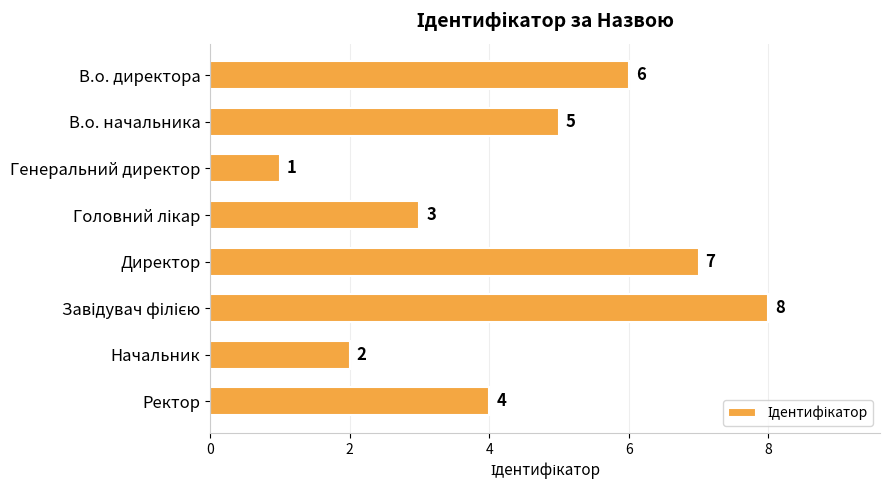

What is the change in value from Генеральний директор to Начальник?

+1